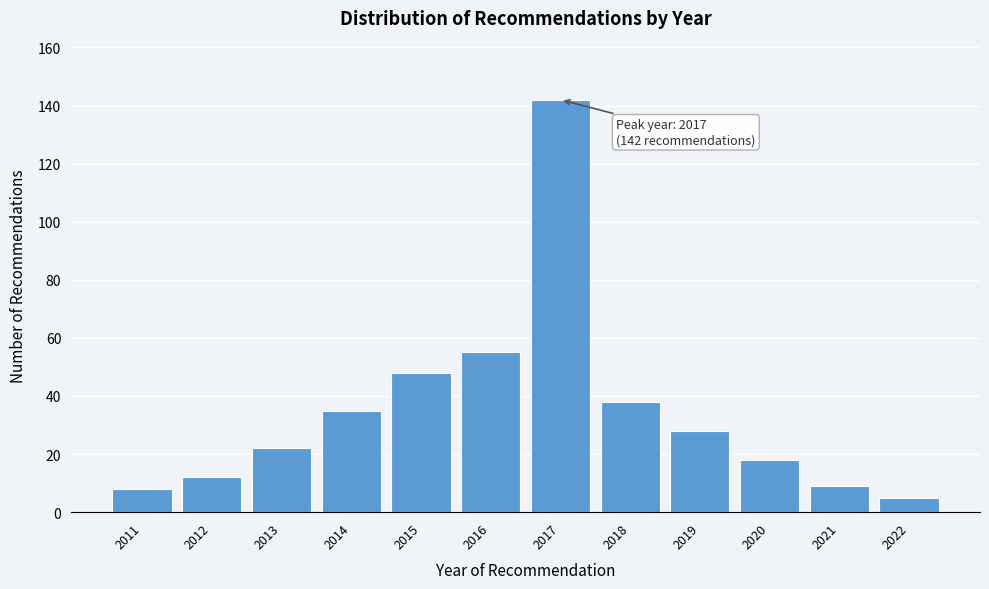

Reading left to right, list all the values displayed in this chart.

8	12	22	35	48	55	142	38	28	18	9	5